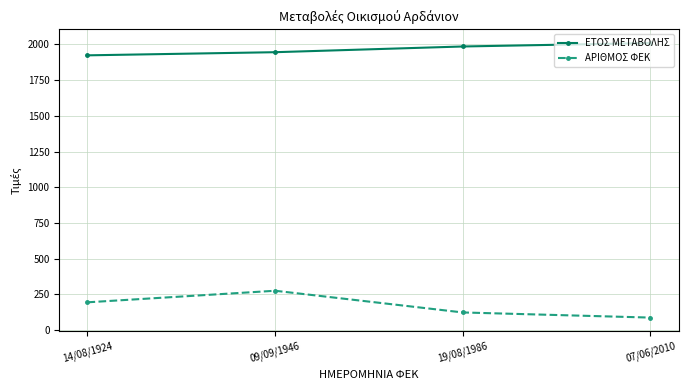

What is the difference between the maximum and minimum values in the ΑΡΙΘΜΟΣ ΦΕΚ series?

188